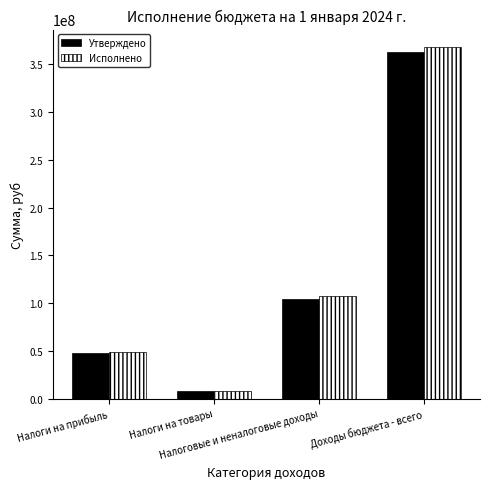

What is the spread (max minus min) of values at Налоги на прибыль?

933836.1